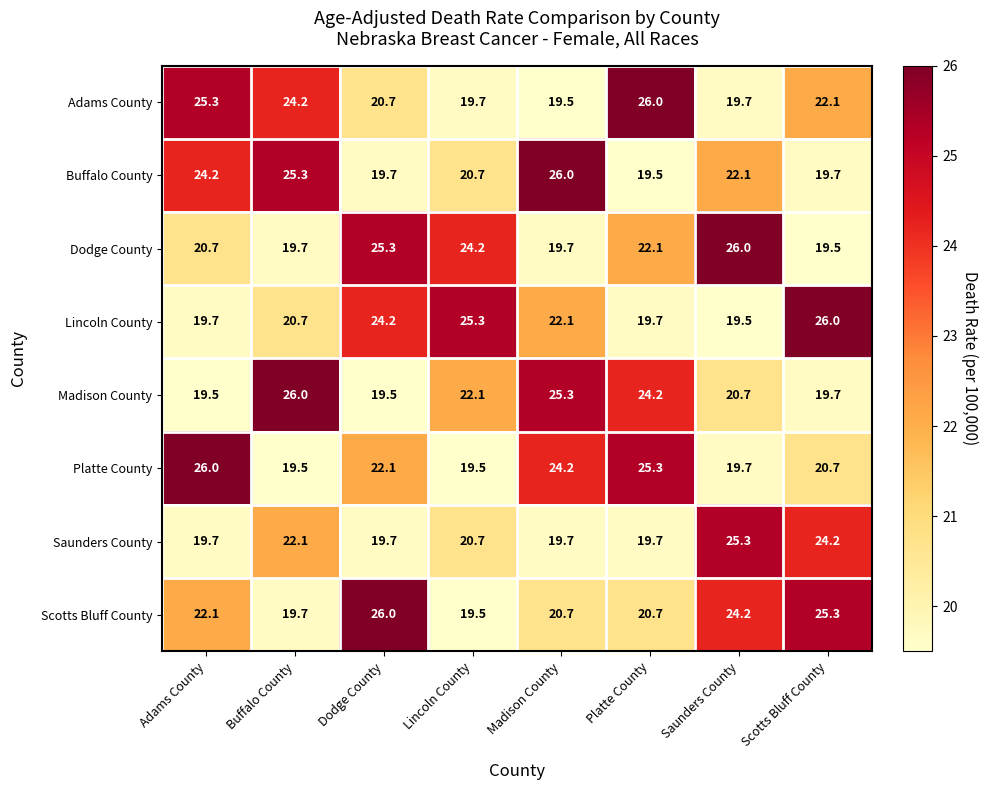

What is the difference between the second highest and second lowest values in the Scotts Bluff County series?

5.6